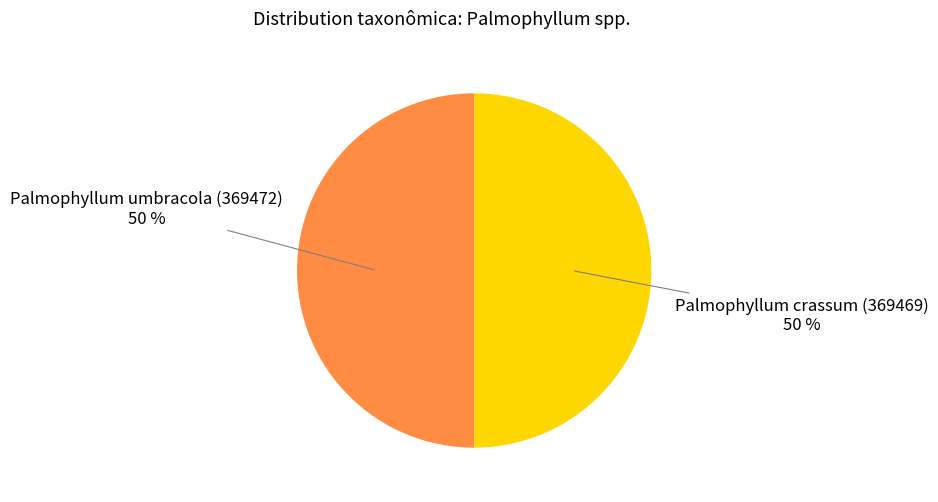

What percentage is the Palmophyllum crassum (369469) 50 % slice, to the nearest percent?

50%